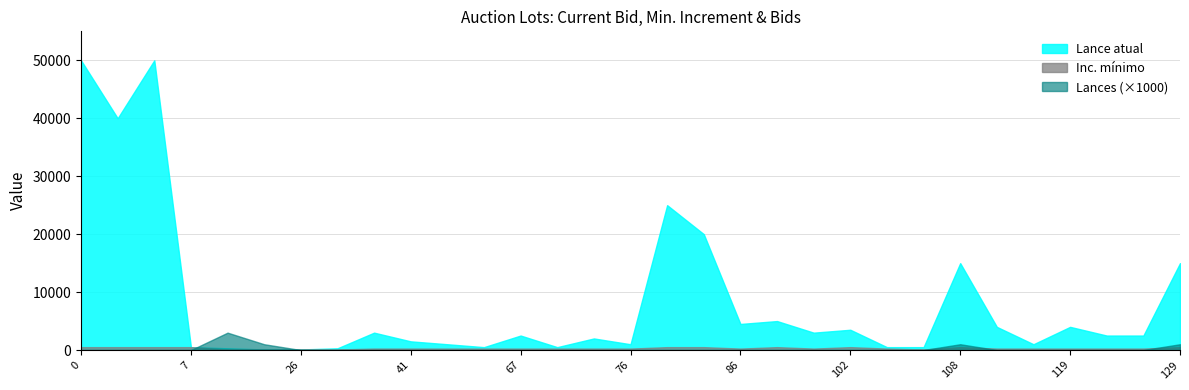

What is the maximum value for Inc. mínimo?

500